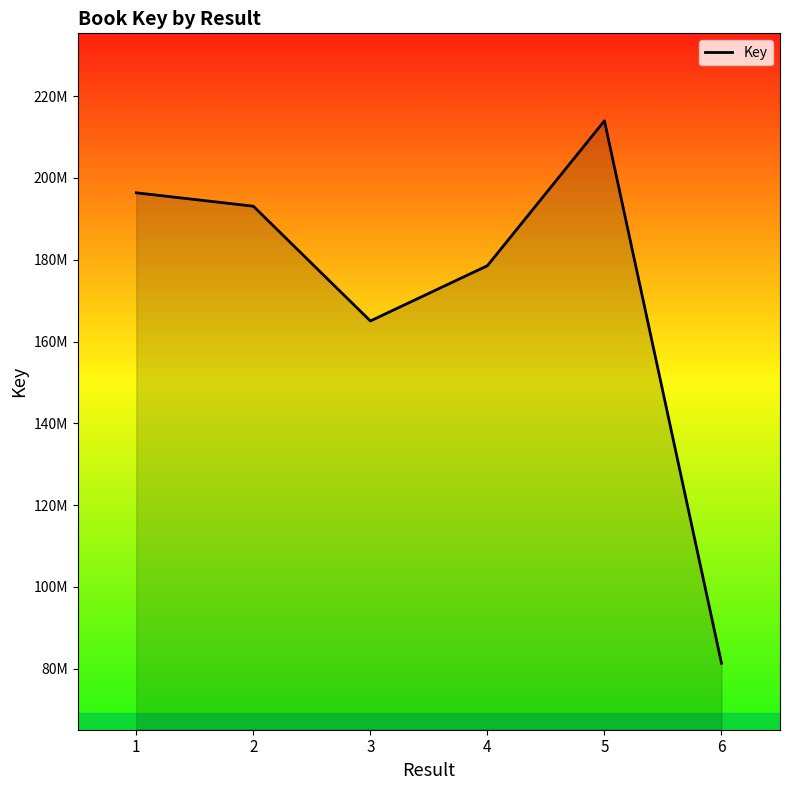

Reading left to right, extract all data points from this chart.

1=196363390	2=193085852	3=165023072	4=178539245	5=213962549	6=81332875